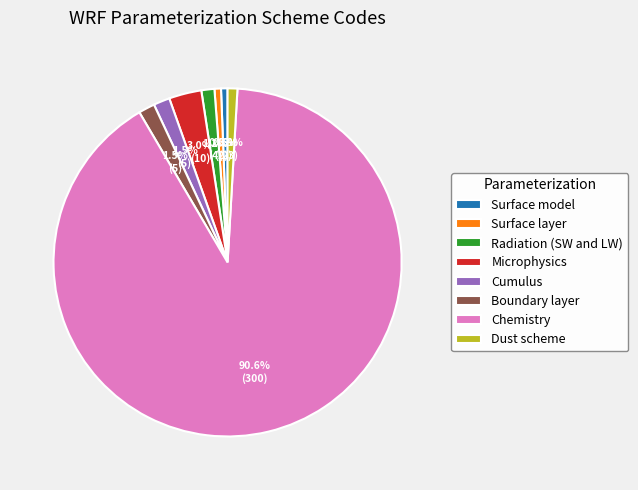

To the nearest percent, what is the average slice percentage?

12%